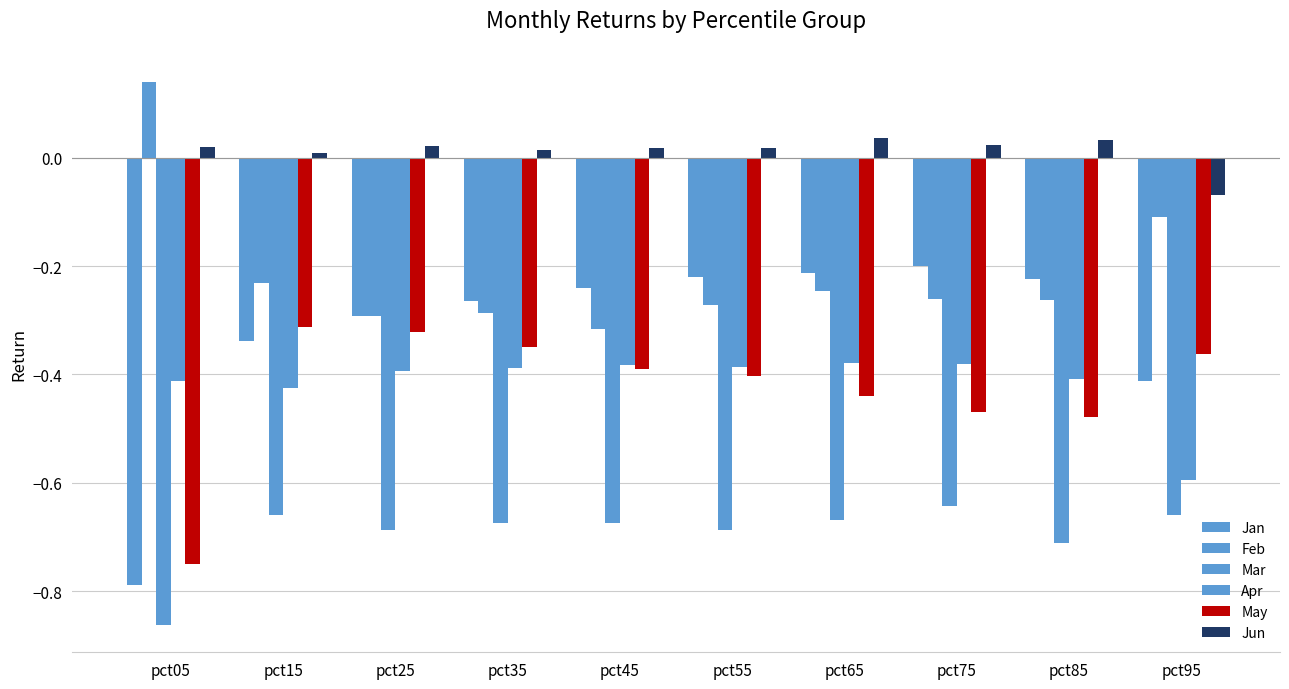

What is the approximate value of Jan at pct15?

-0.3